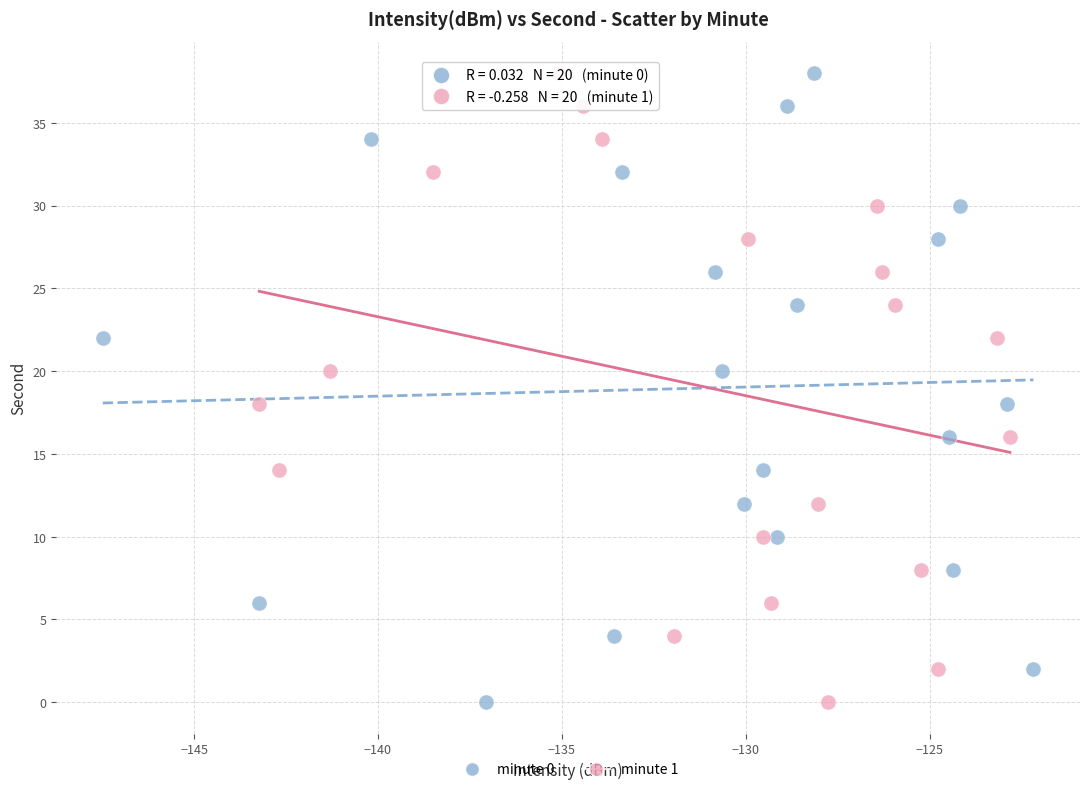

What are all the series names shown in the legend?

minute 0, minute 1